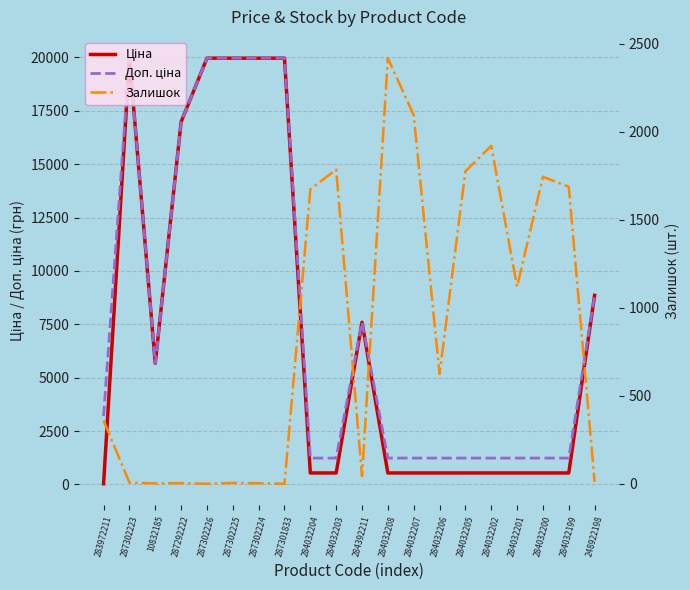

What is the label of the 17th point from the right?

287292222